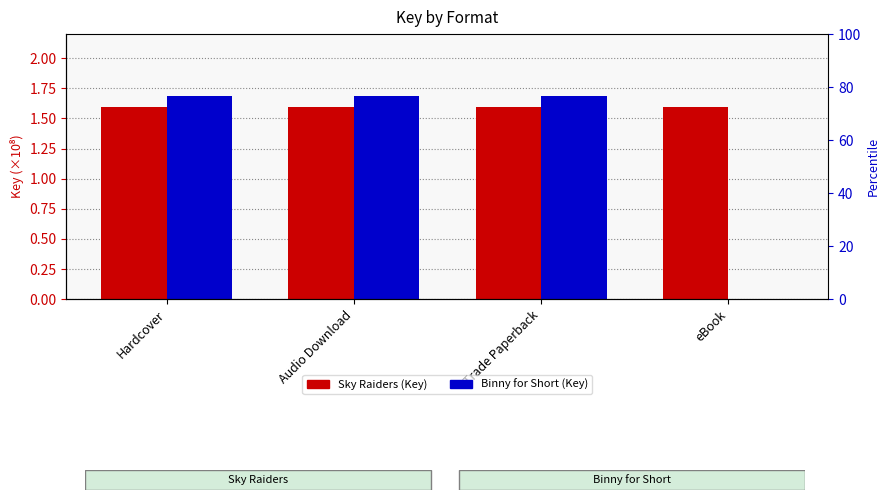

What is the label of the 3rd bar from the right?

Audio Download